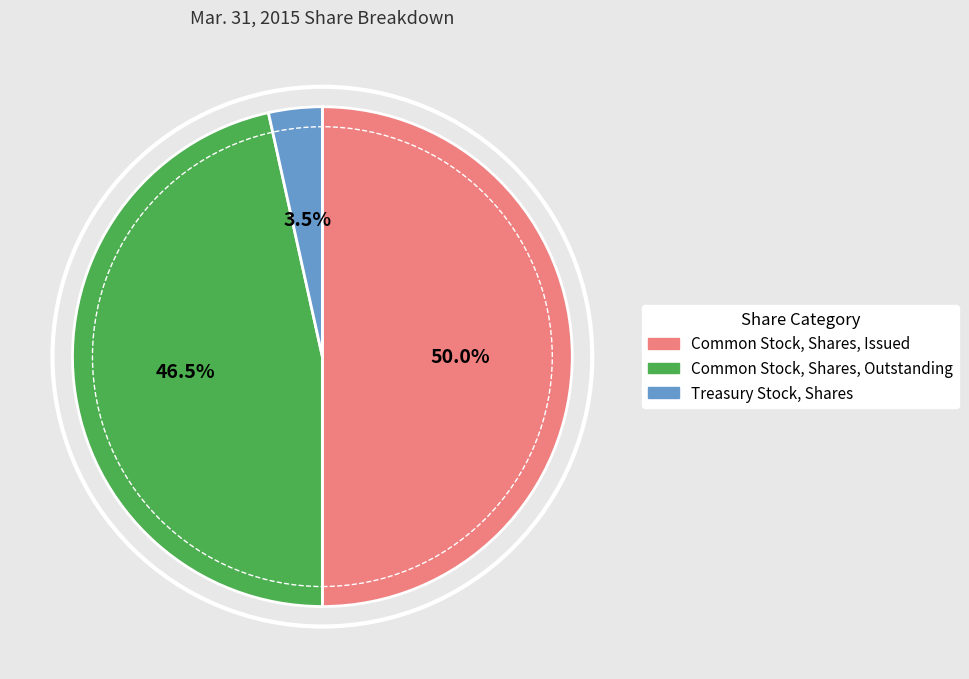

Between Common Stock, Shares, Outstanding and Treasury Stock, Shares, which is larger?

Common Stock, Shares, Outstanding